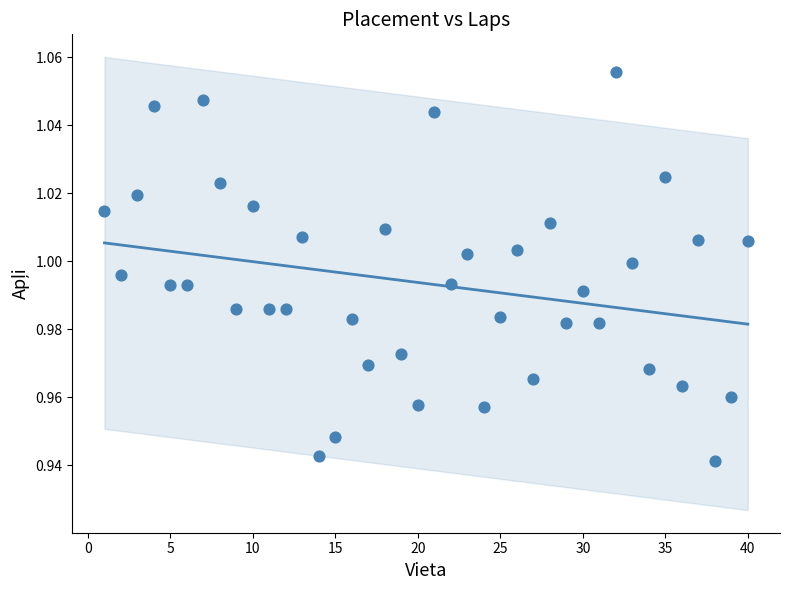

What is the range of X values (max minus min)?

39.0